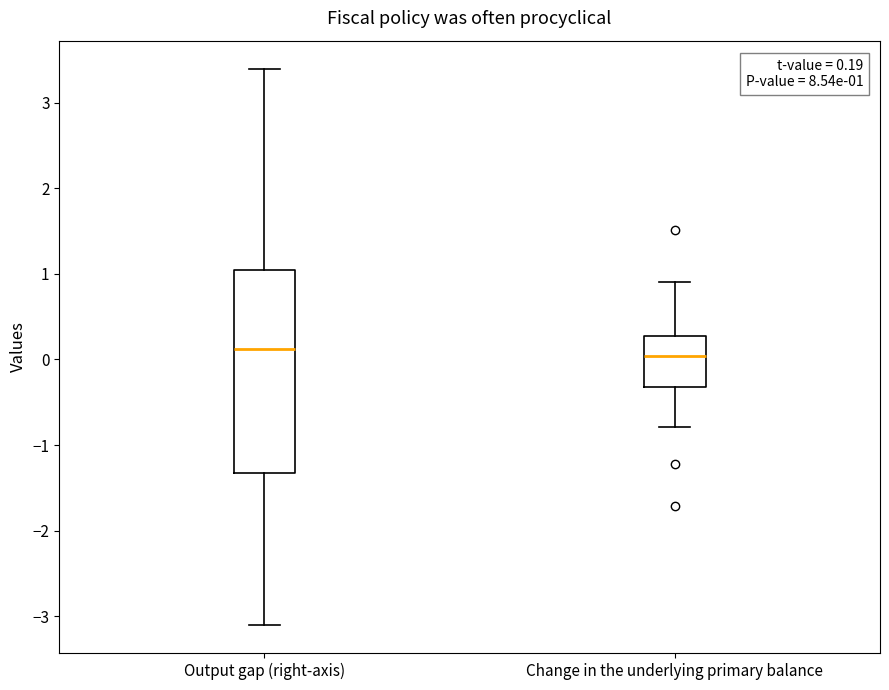

Comparing the boxes themselves (not the whiskers), which one is the tallest?

Output gap (right-axis)